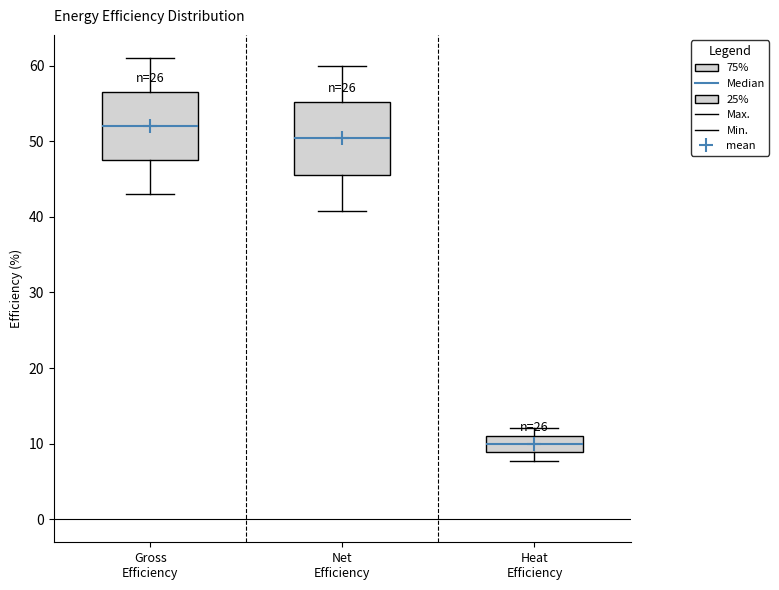

Reading left to right, read every box against the y-axis: the position of its median line, the range the box covers, and the ends of its whiskers. The values are not printed on the chart, so give them approximately, as read against the axis.

Gross Efficiency: median 52, box 48 to 57, whiskers 43 to 61
Net Efficiency: median 50, box 46 to 55, whiskers 41 to 60
Heat Efficiency: median 10, box 9 to 11, whiskers 8 to 12